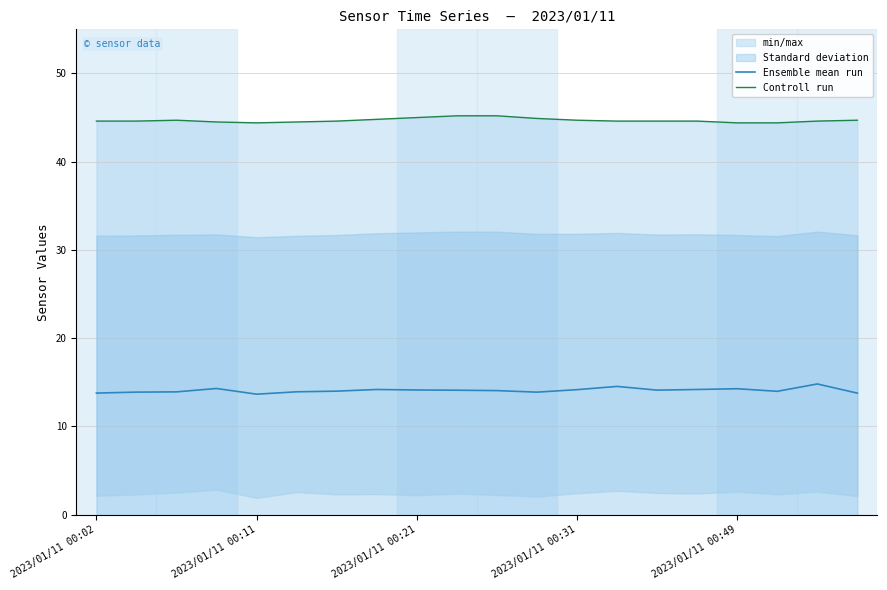

Is it true that Ensemble mean run equals 22.7 at 2023/01/11 00:31?

False